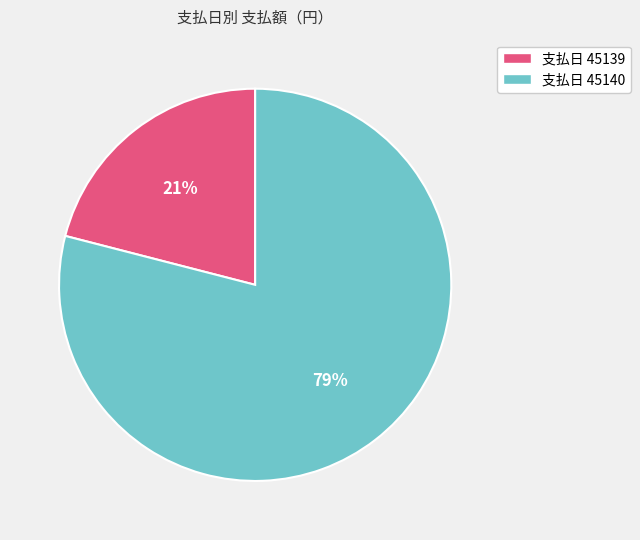

Rank the categories by value from highest to lowest.

支払日 45140, 支払日 45139